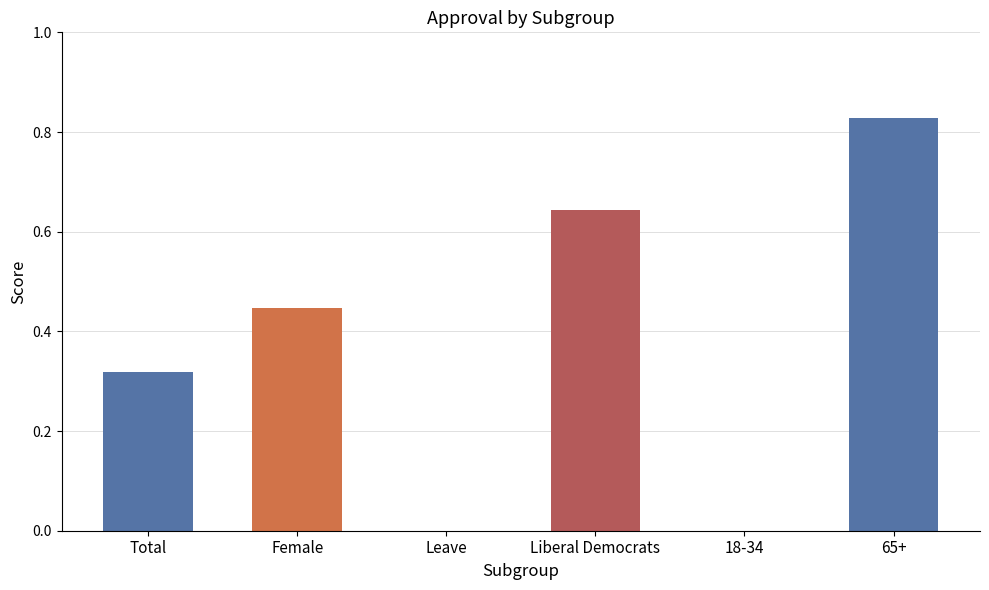

Is it true that Somewhat approve equals 0.4 at Female?

True